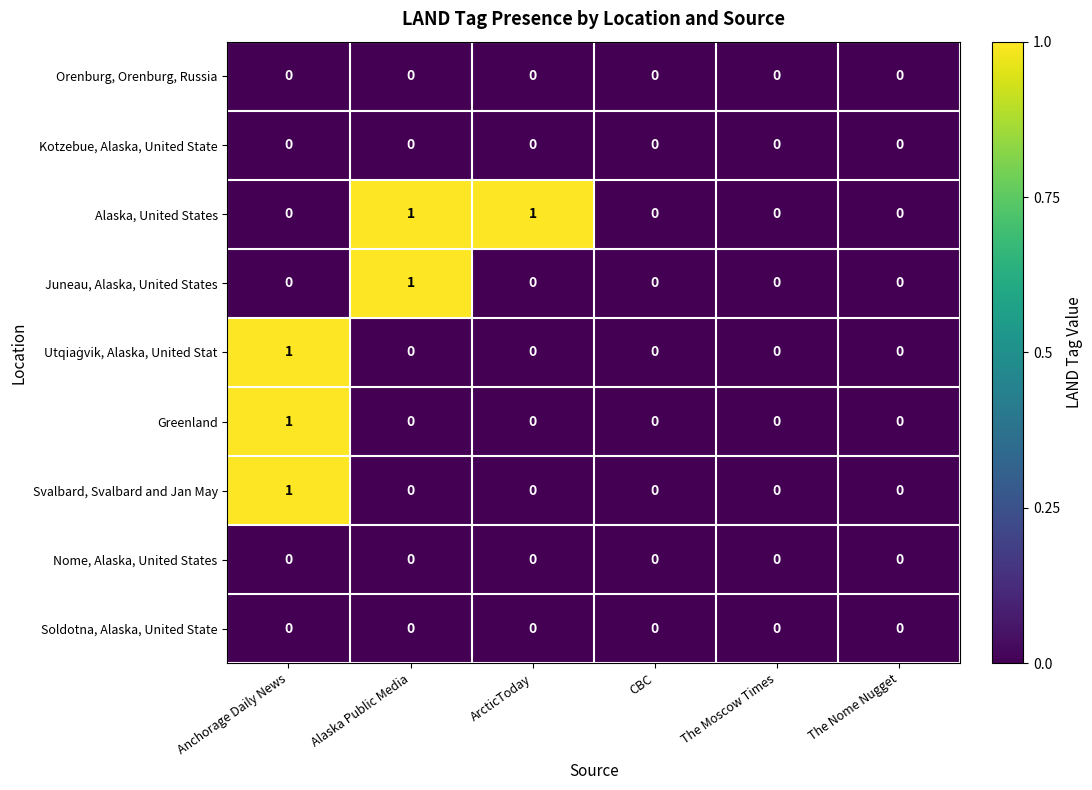

At which category is the sum across all series the highest?

Anchorage Daily News